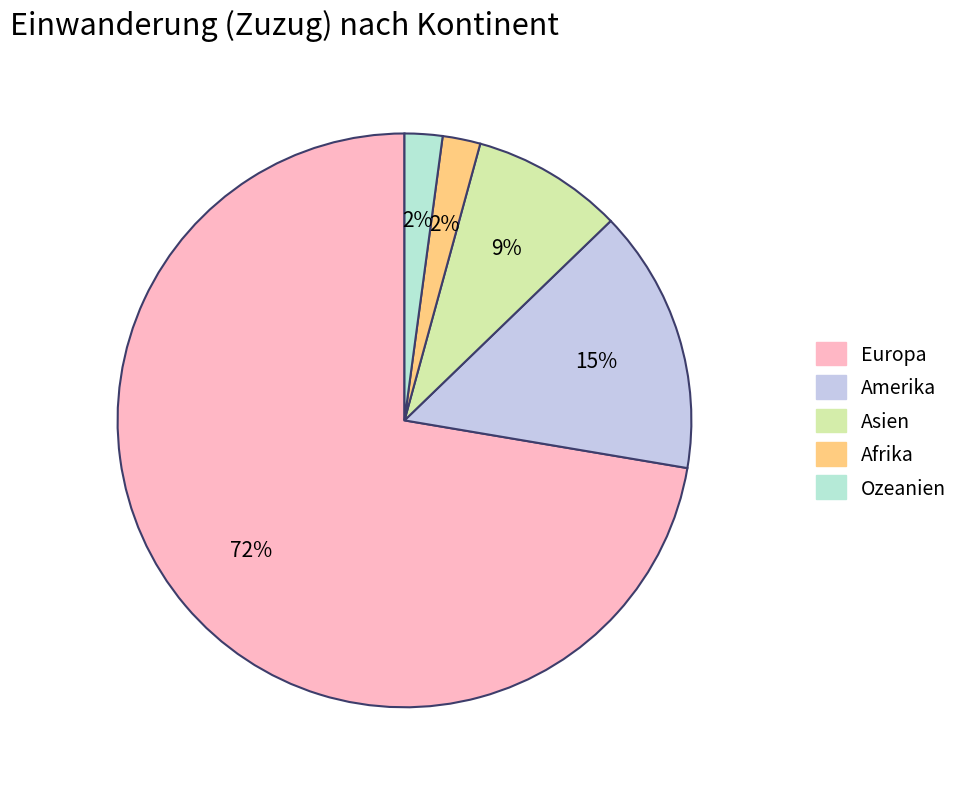

Which category has the biggest portion of the pie?

Europa